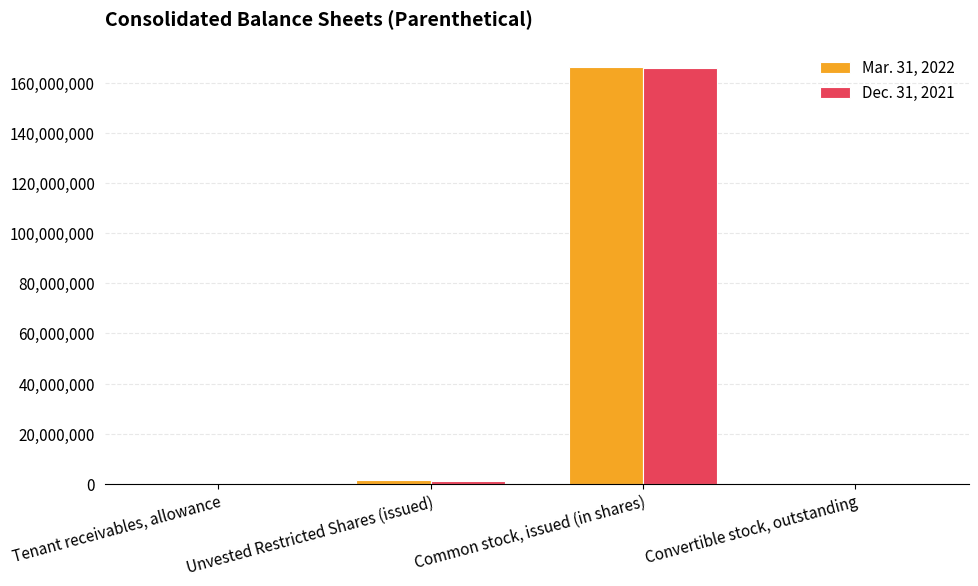

Are the bars grouped side by side (vs. stacked)?

Yes